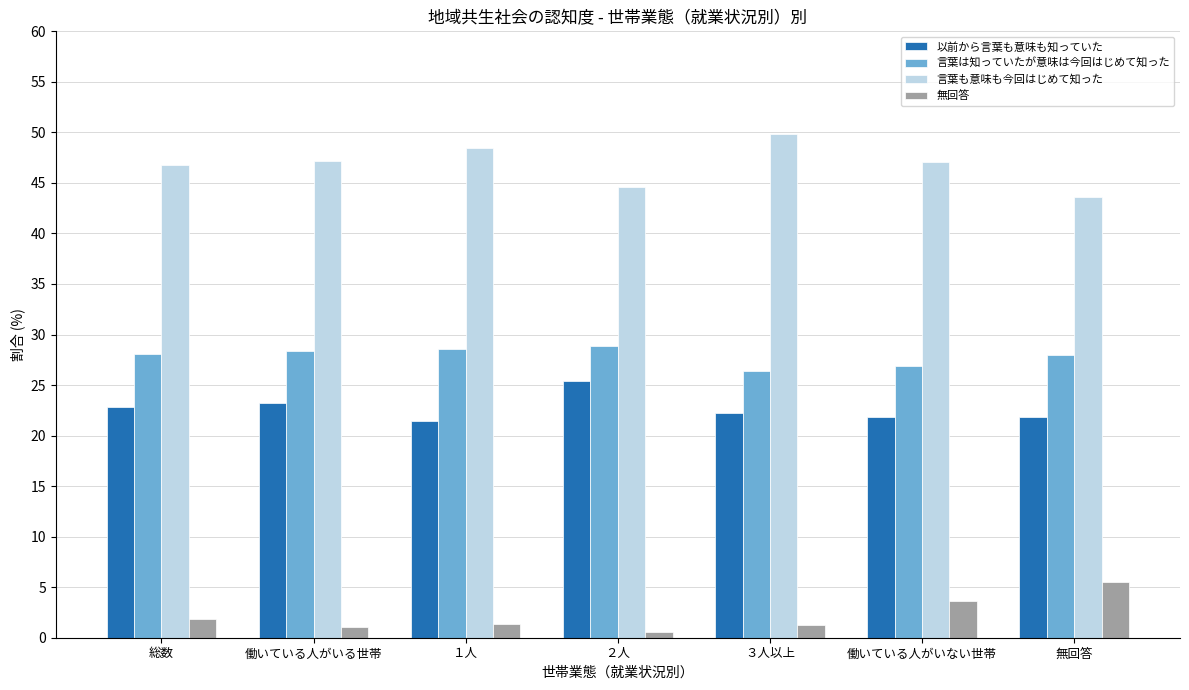

What is the approximate value of 無回答 at 働いている人がいない世帯?

3.6